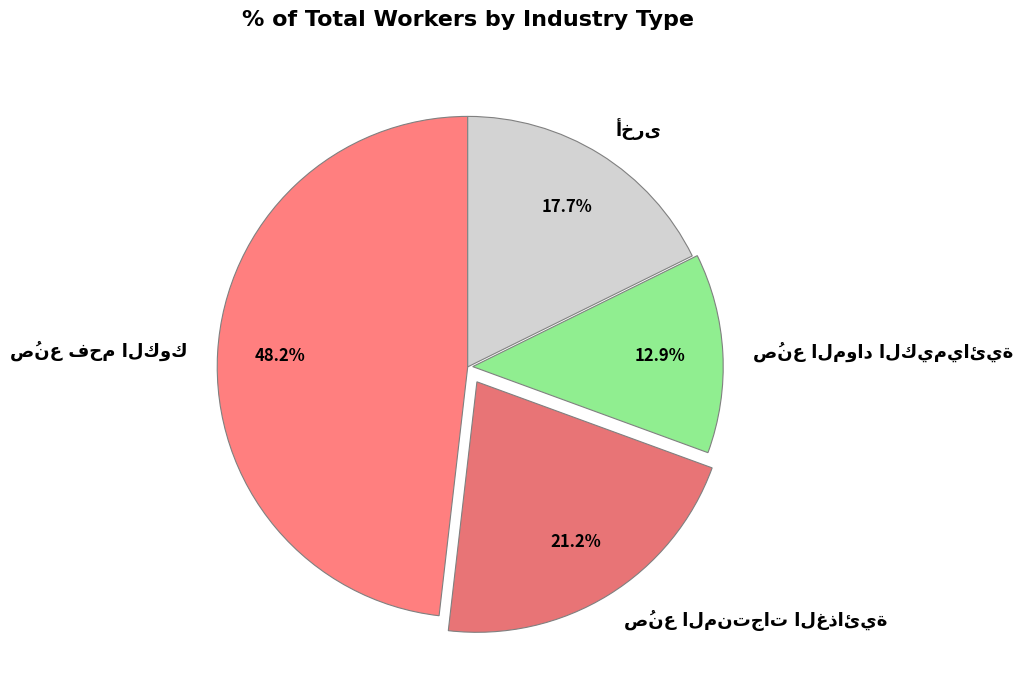

Does any single category account for the majority?

No